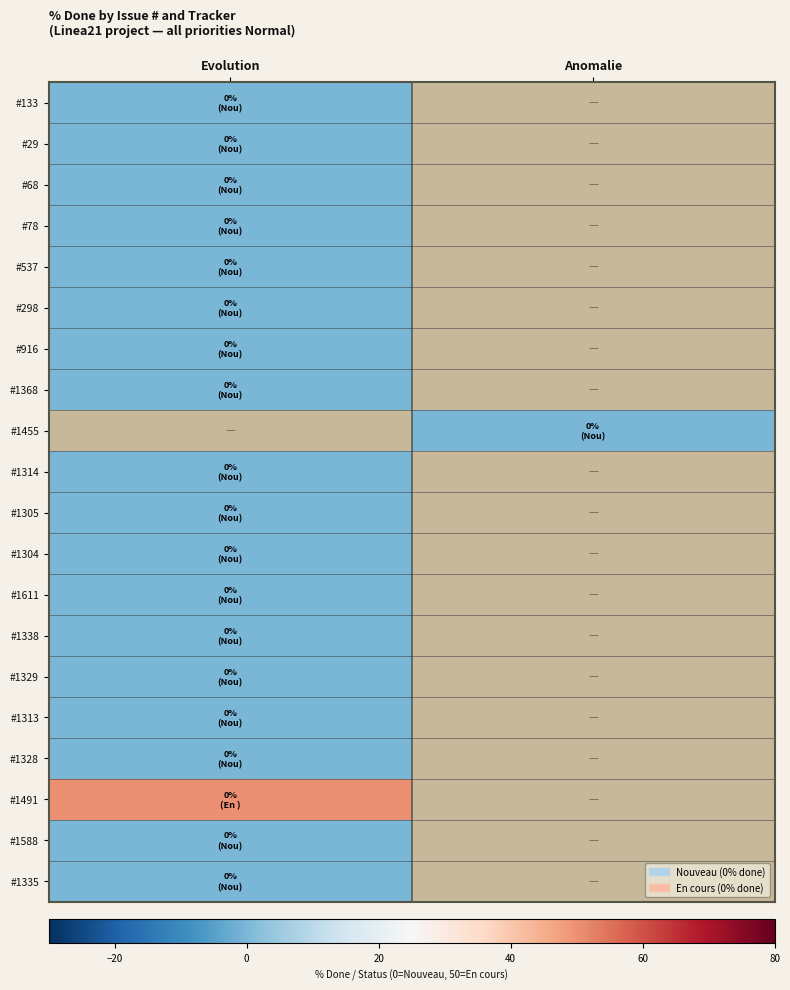

What is the spread (max minus min) of values at Evolution?

50.0